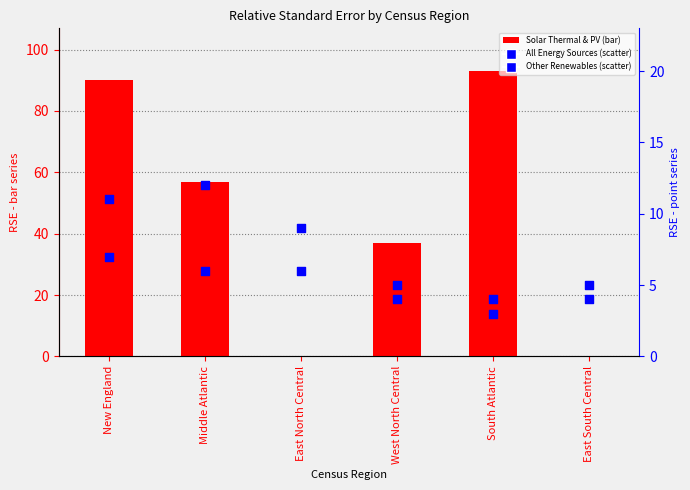

Which series contains the lowest Y value?

Solar Thermal and Photovoltaic